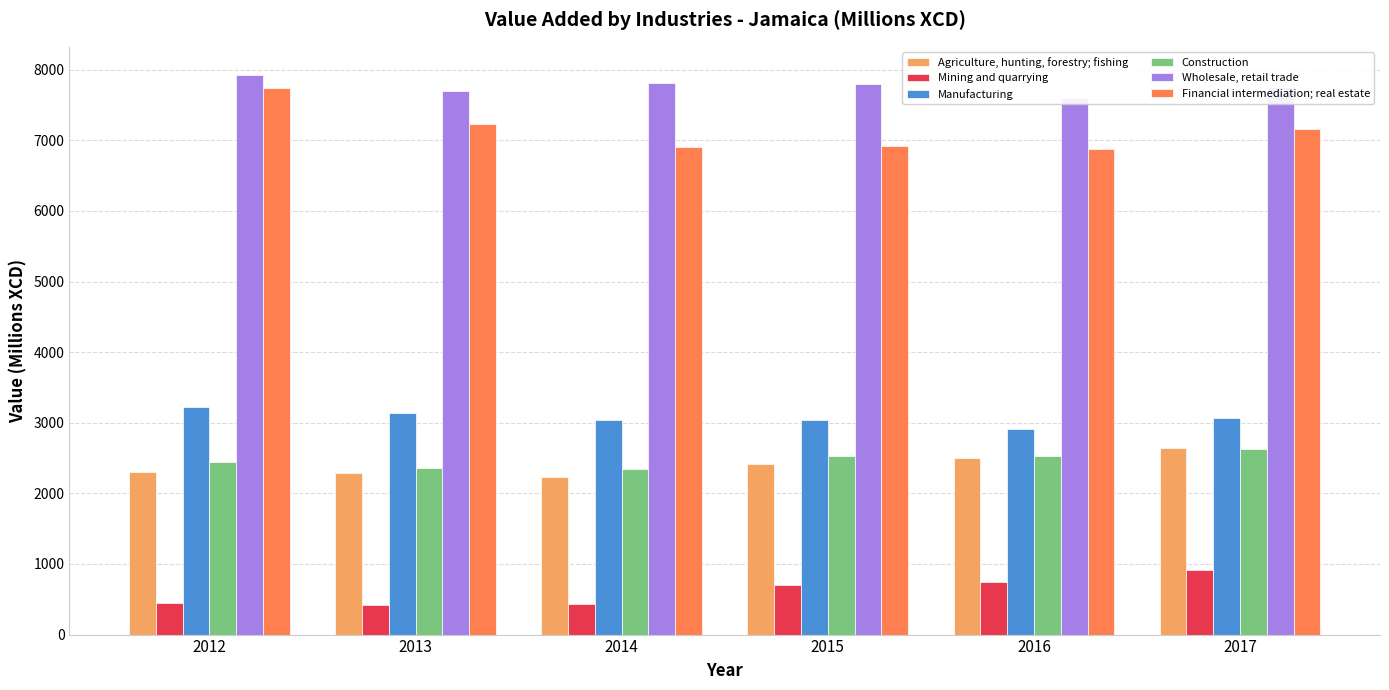

At which label is Construction closest to 2488?

2016